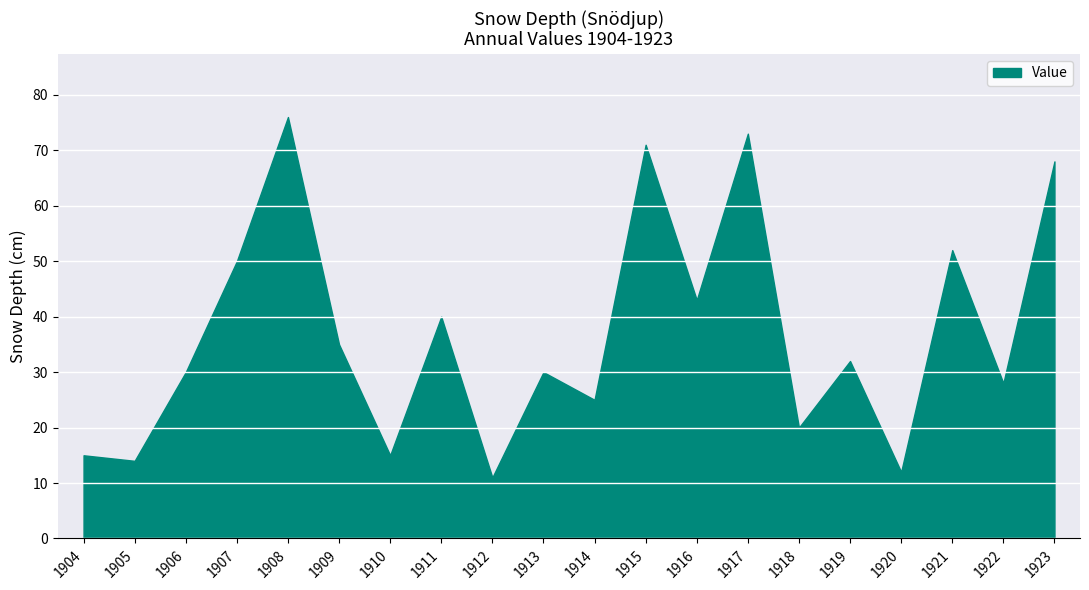

Reading right to left, transcribe all the data shown in this chart.

1923=68	1922=28	1921=52	1920=12	1919=32	1918=20	1917=73	1916=43	1915=71	1914=25	1913=30	1912=11	1911=40	1910=15	1909=35	1908=76	1907=50	1906=30	1905=14	1904=15